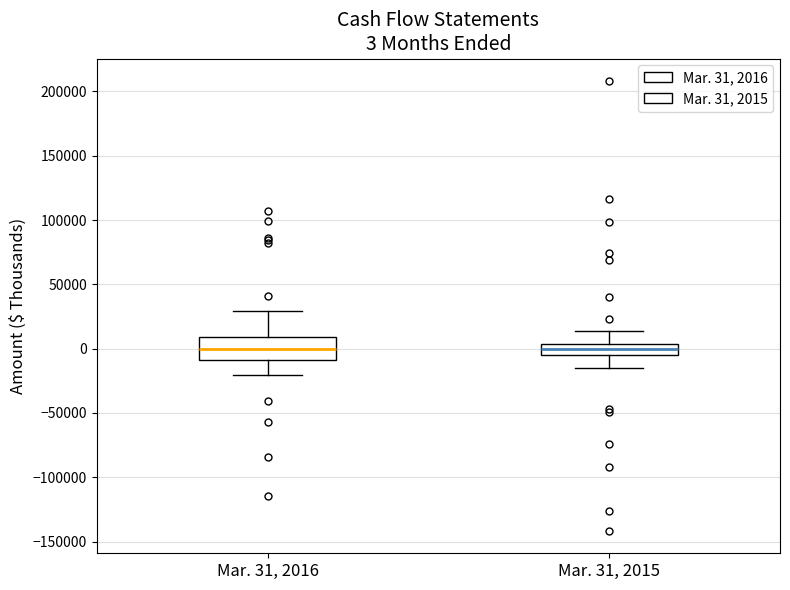

Which box is the tallest, from its lower edge to its upper edge?

Mar. 31, 2016